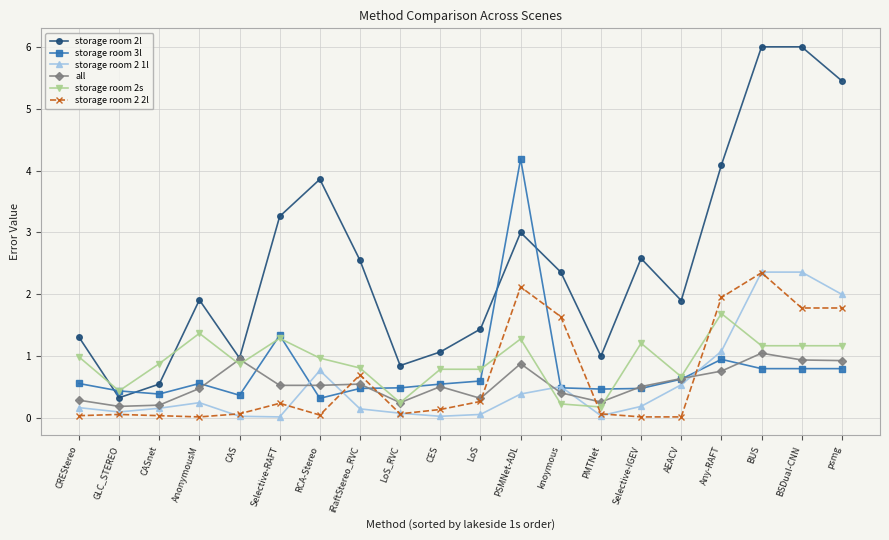

The storage room 2l series shows 6.0 at BSDual-CNN. True or false?

True